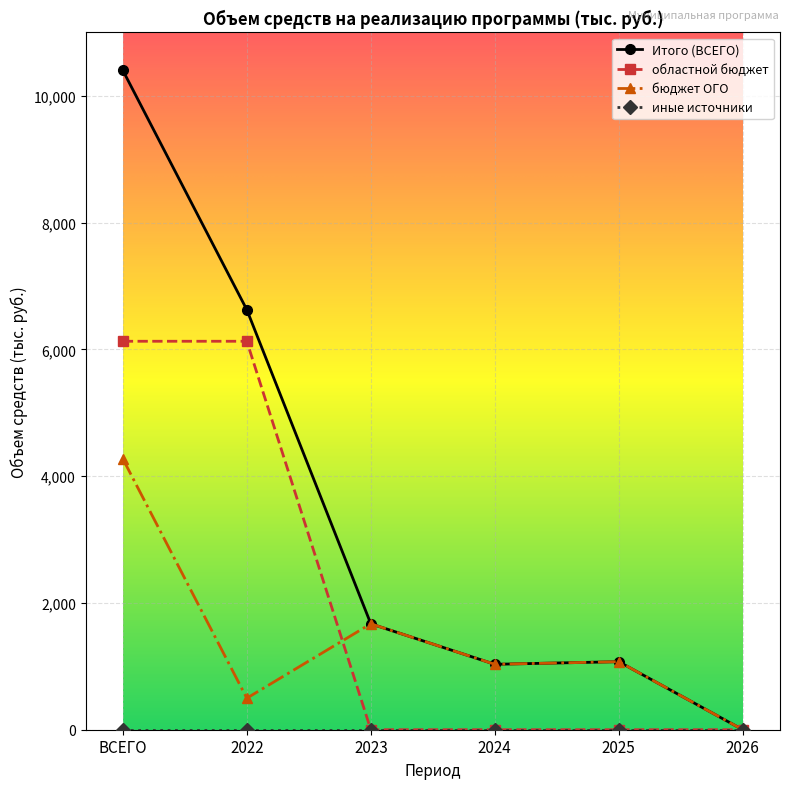

At which category does Итого (ВСЕГО) reach its first local peak?

2025